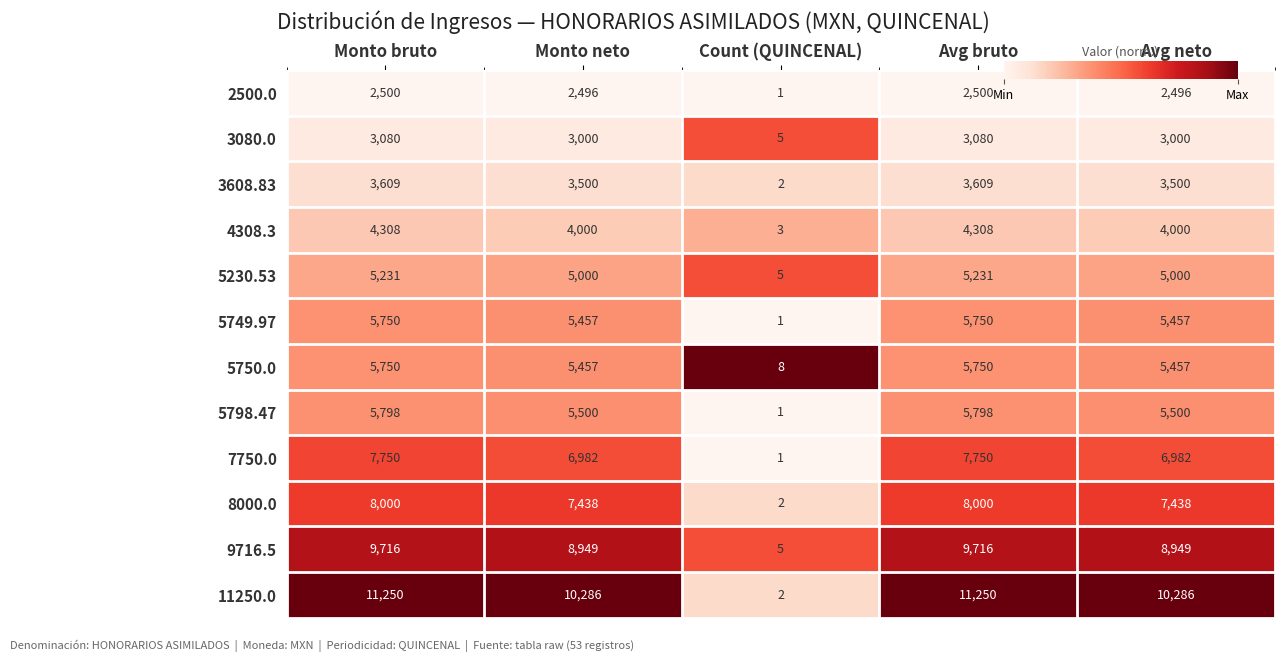

Which series has the largest range (max minus min)?

11250.0